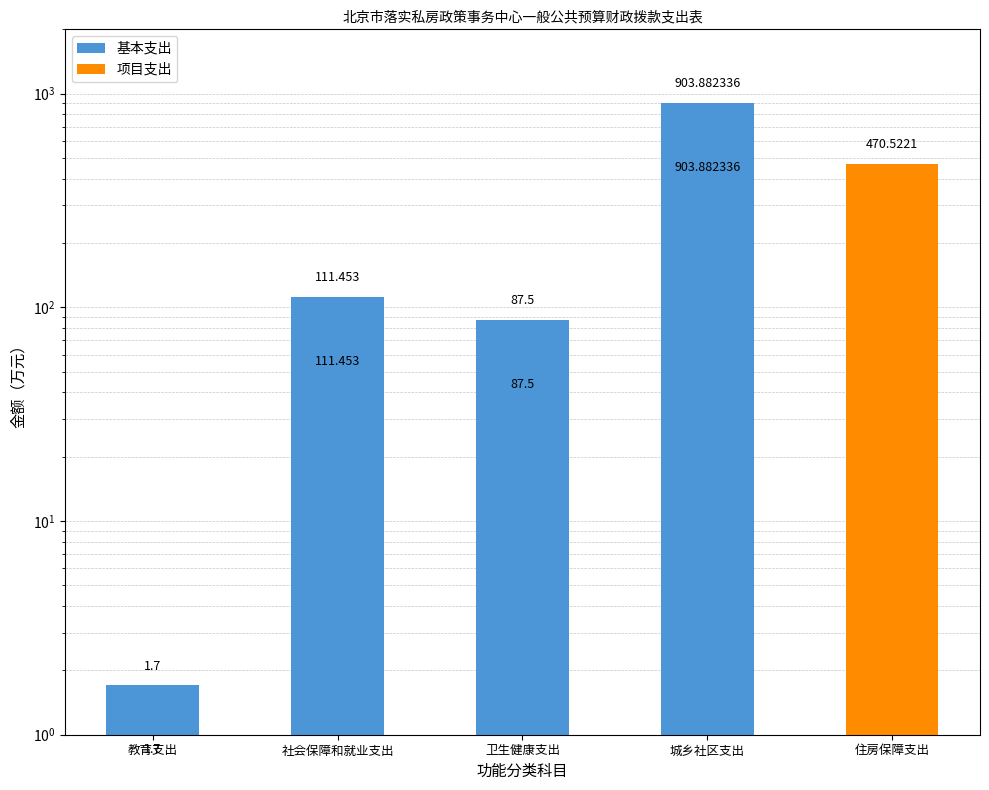

At 社会保障和就业支出, list the series in order from smallest to largest.

项目支出, 基本支出